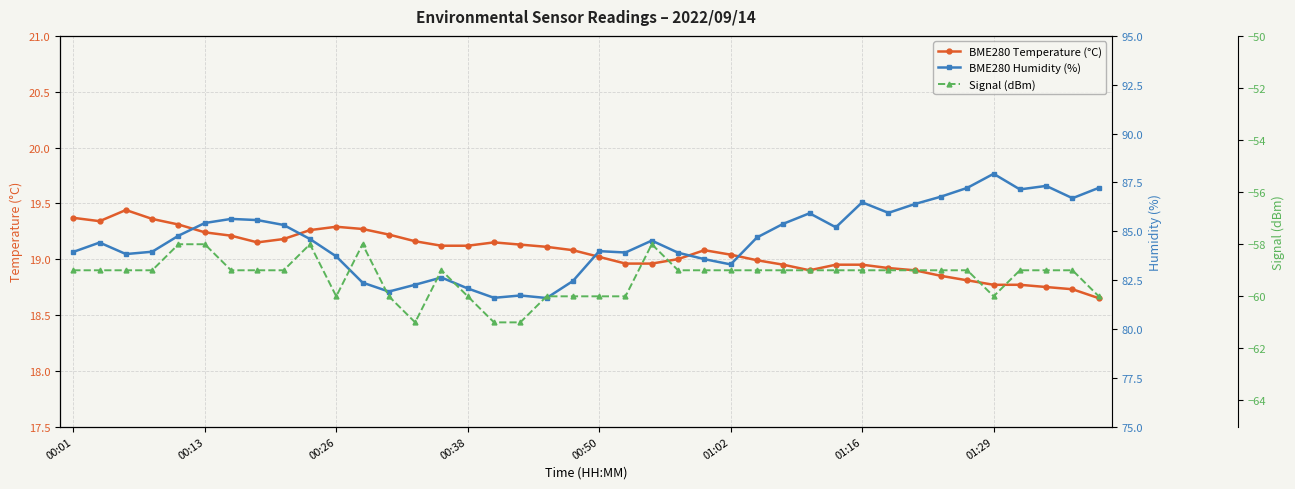

Is it true that BME280 Temperature (°C) equals 27.4 at 00:38?

False